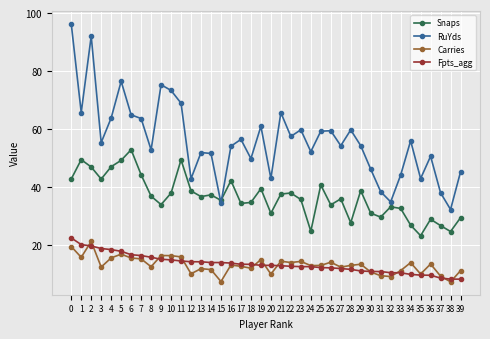

True or false: RuYds and Fpts_agg intersect in this chart.

False